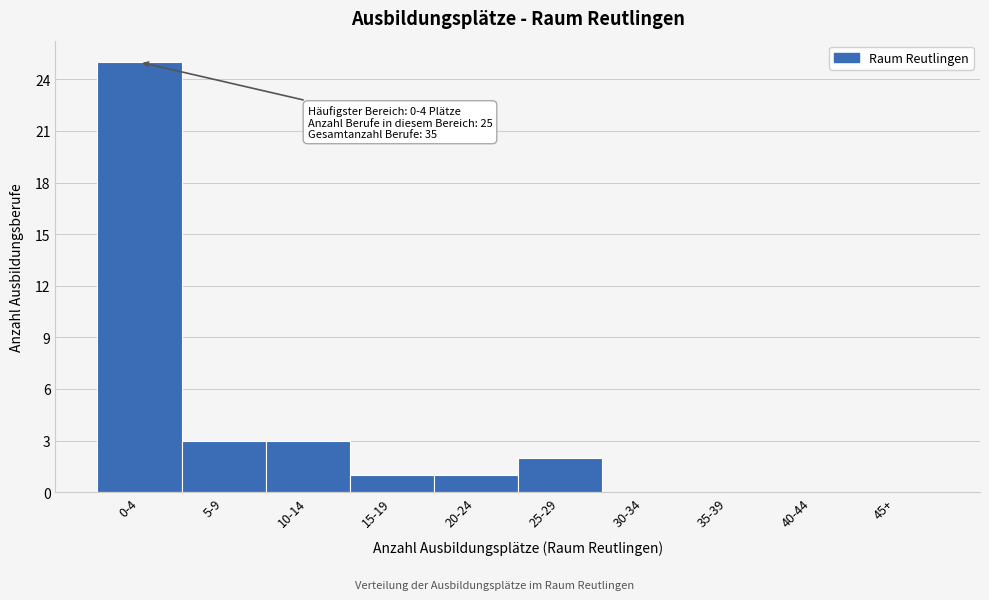

Reading left to right, transcribe all the data shown in this chart.

0-4=25	5-9=3	10-14=3	15-19=1	20-24=1	25-29=2	30-34=0	35-39=0	40-44=0	45+=0